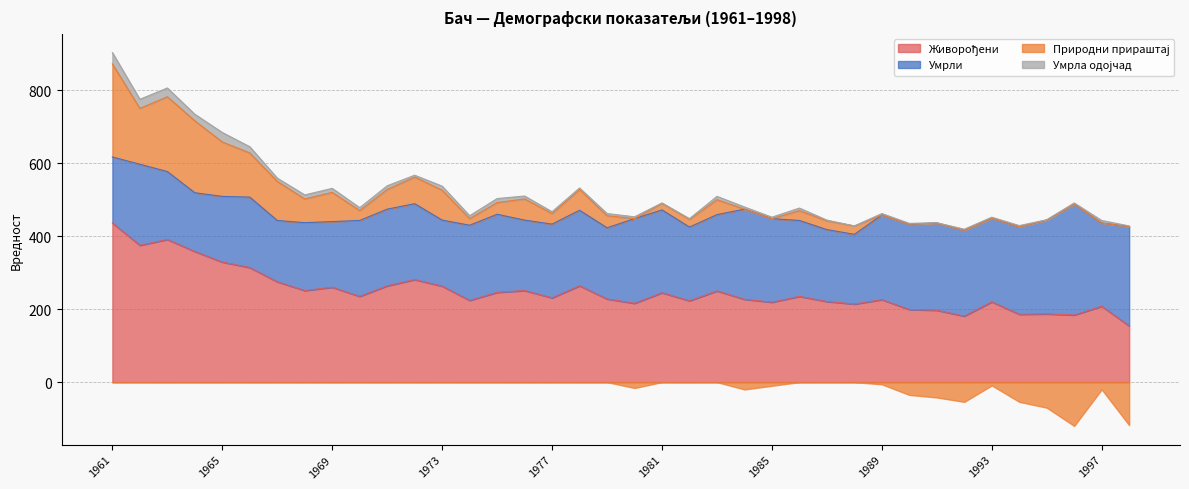

In Умрли, how many points are lower than both neighbors (excluding endpoints)?

10